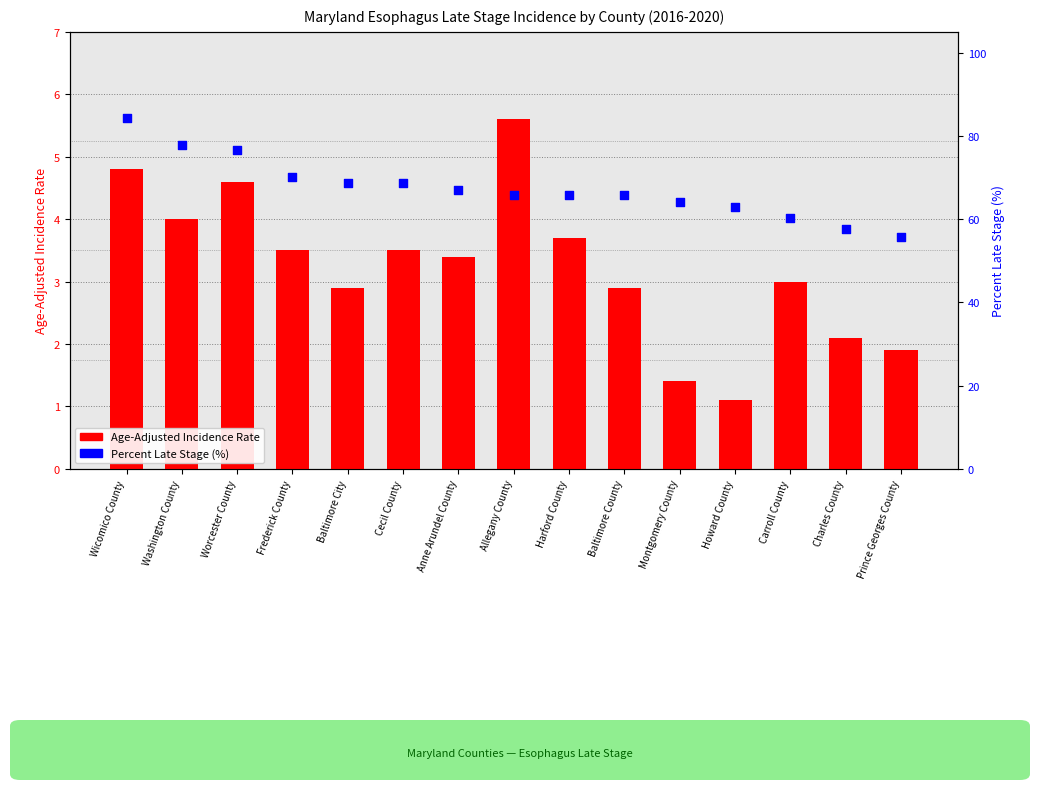

At which category is the sum across all series the highest?

Wicomico County